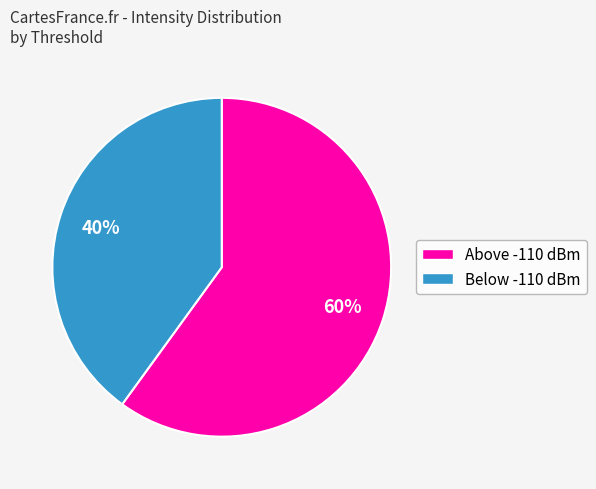

Does any single category account for the majority?

Yes